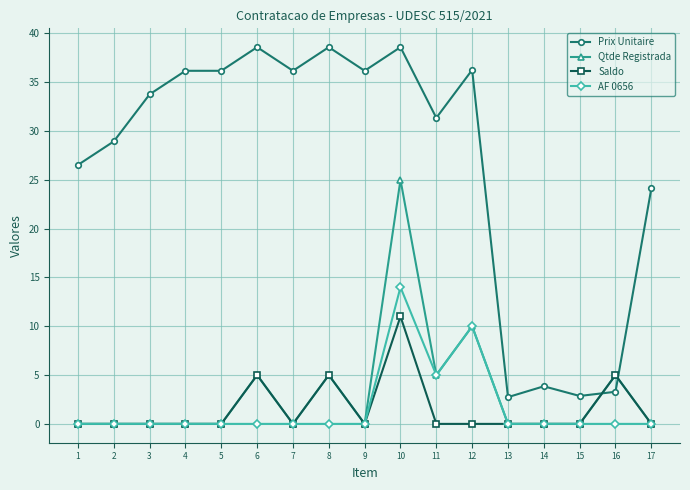

What is the greatest value displayed?

38.6